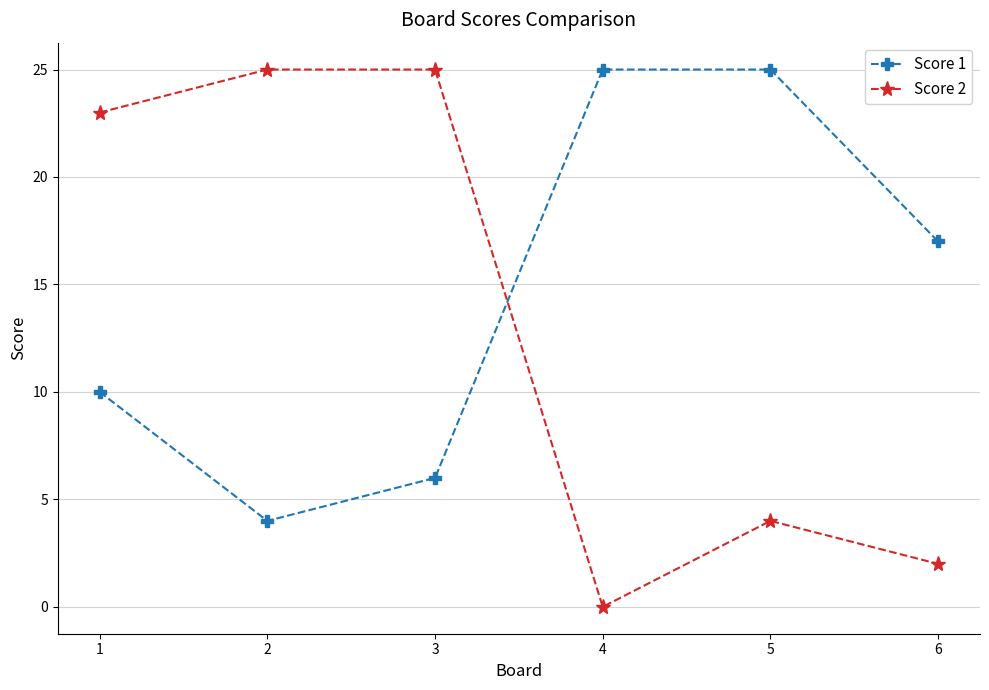

Between which two adjacent categories do Score 1 and Score 2 first intersect?

3 and 4